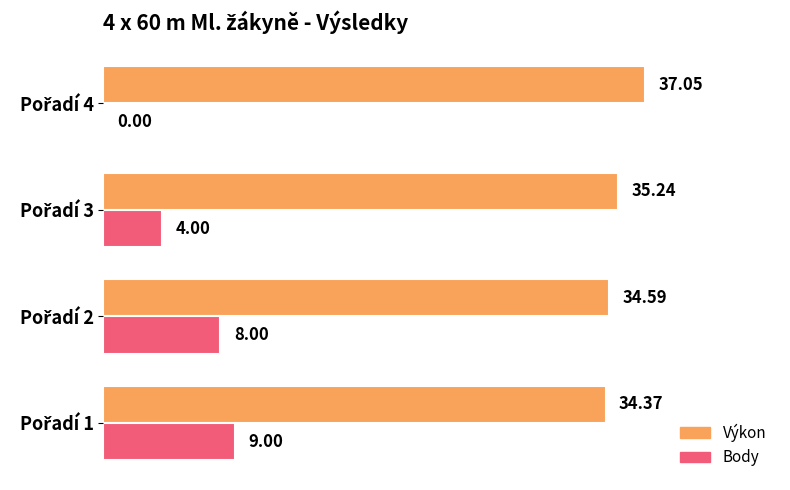

Which series has the largest total across all categories?

Výkon